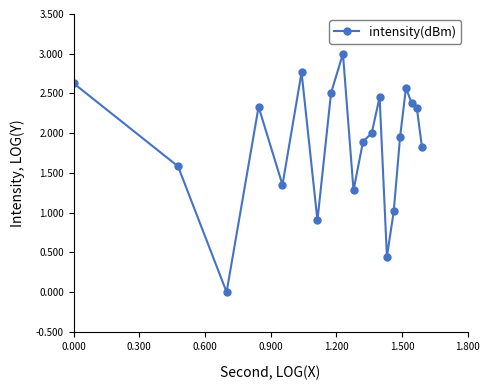

What is the difference between the second highest and second lowest values?

2.3